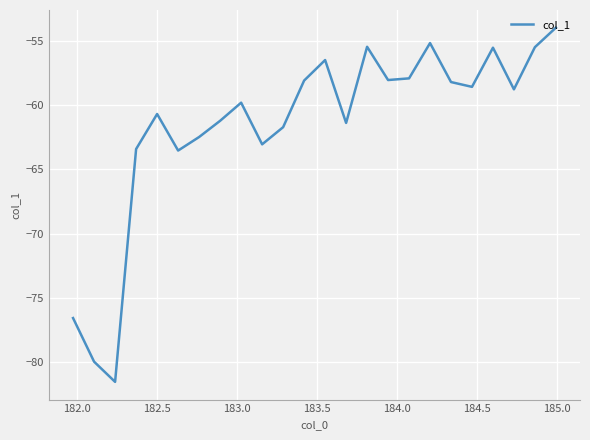

True or false: the data has more than 2 interior local peaks.

True